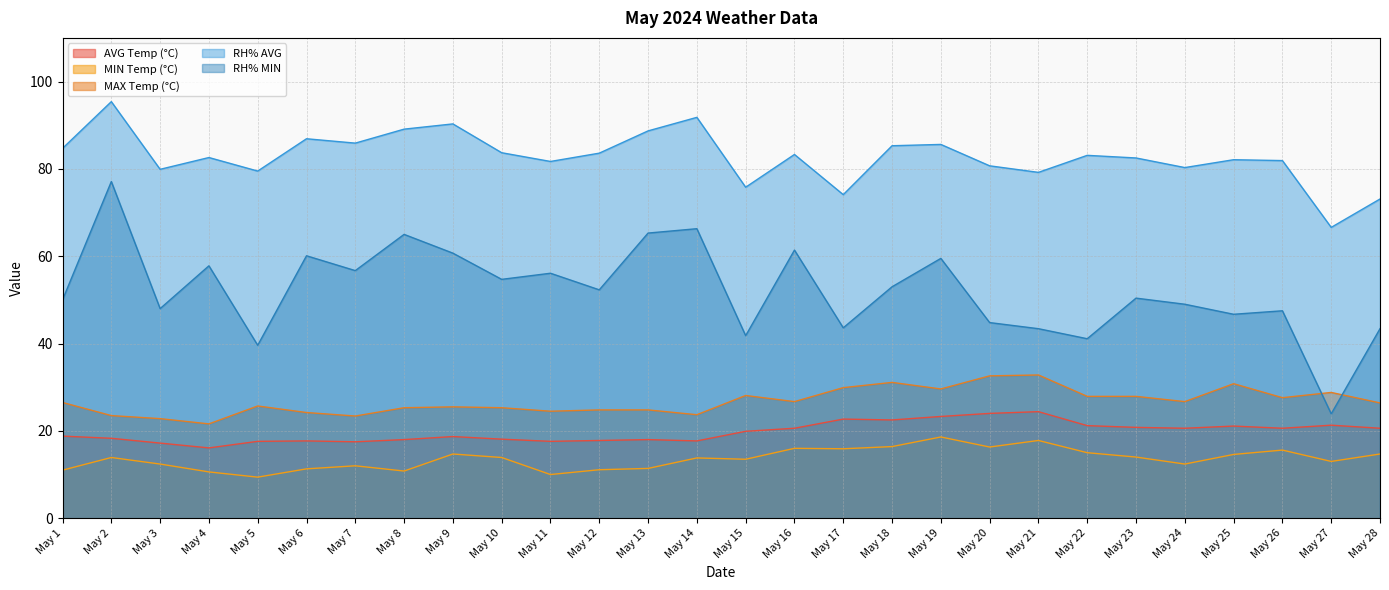

Count the number of data series in this chart.

5